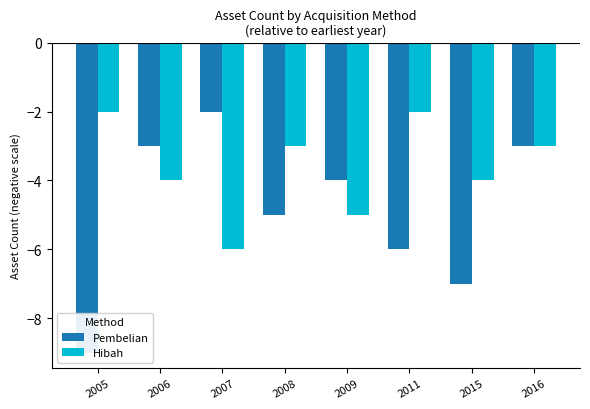

At which label is Hibah closest to -4?

2006